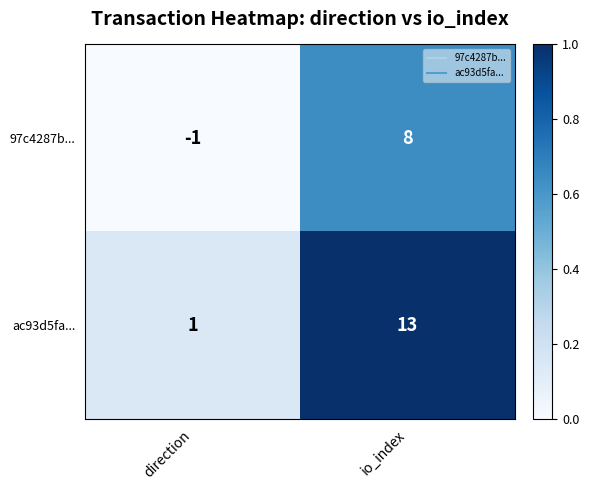

The 97c4287b... series shows -1 at direction. True or false?

True